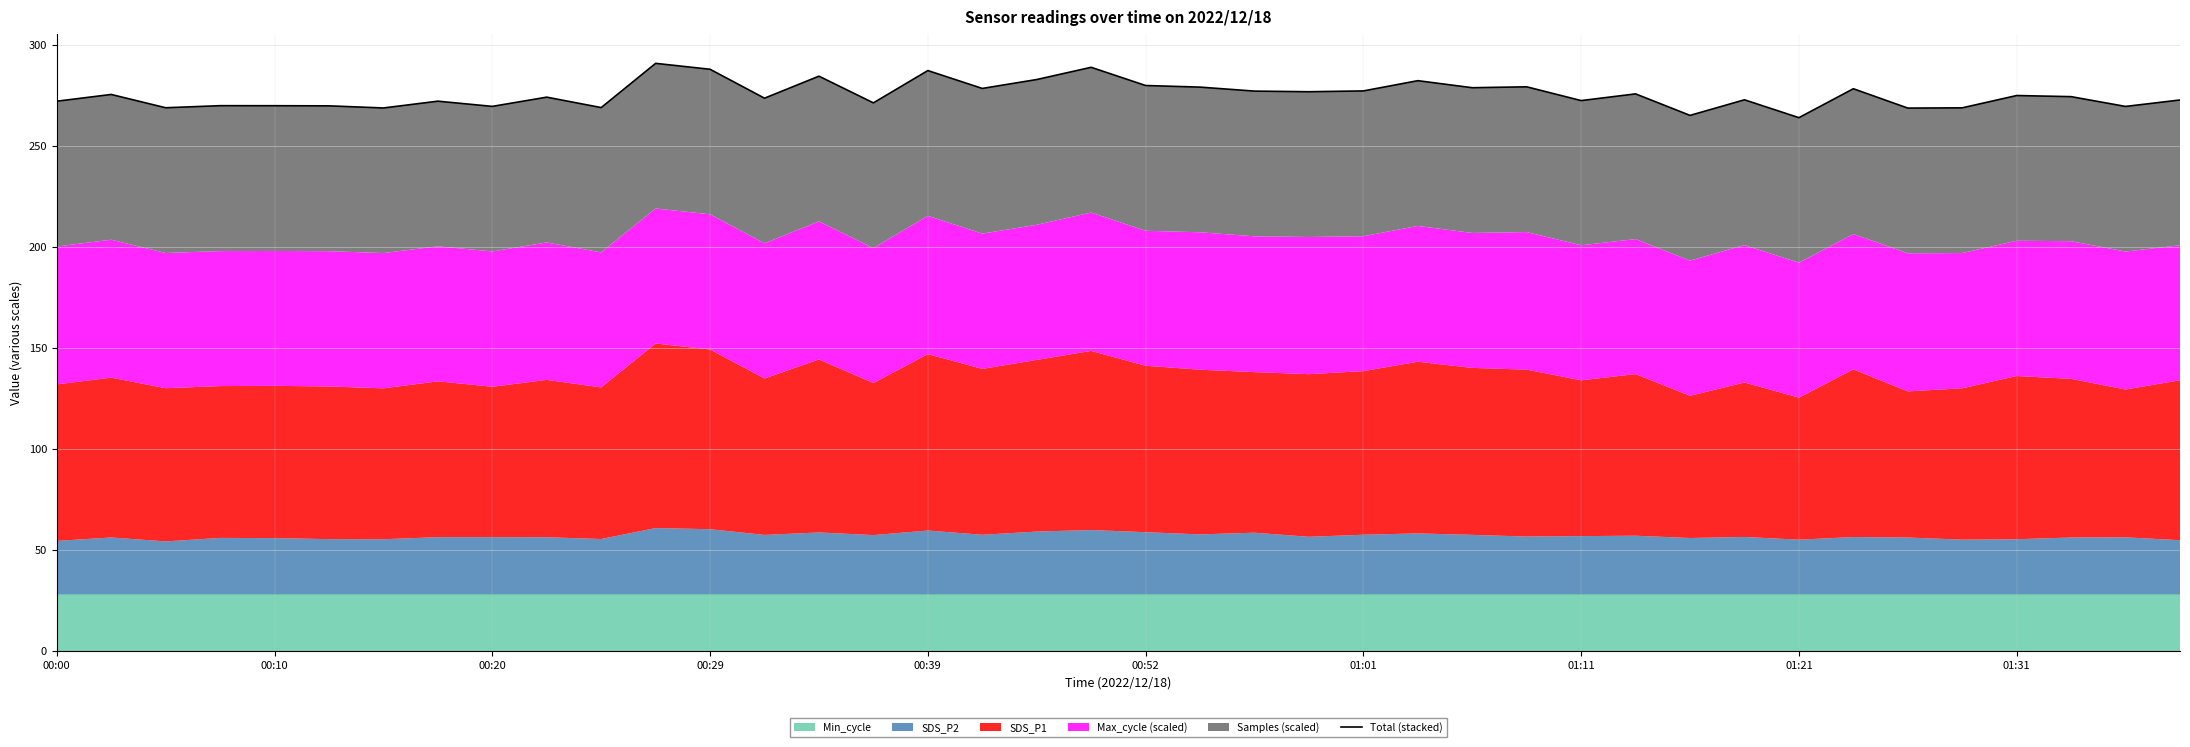

What is the label of the 14th point from the left?

13